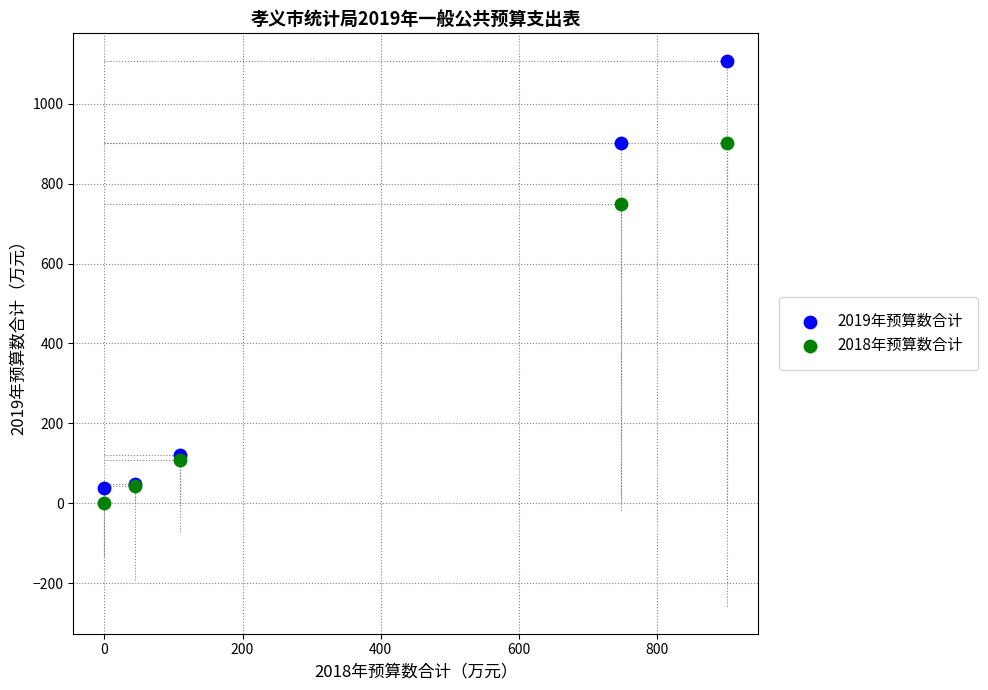

Which series has the widest spread of Y values?

2019年预算数合计